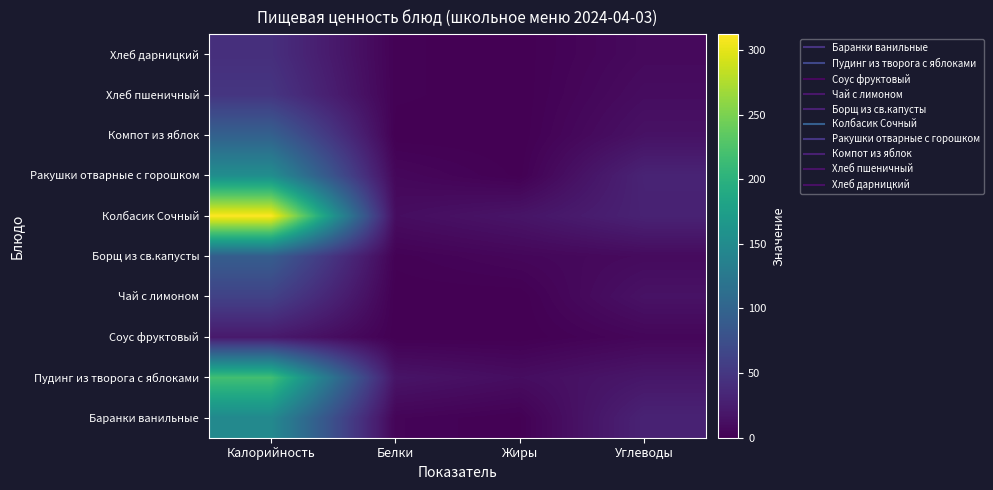

Reading left to right, list all the values displayed in this chart.

Баранки ванильные: Калорийность=147.4	Белки=3.9	Жиры=1.0	Углеводы=30.4
Пудинг из творога с яблоками: Калорийность=218.0	Белки=16.8	Жиры=10.9	Углеводы=18.8
Соус фруктовый: Калорийность=21.6	Белки=0.2	Жиры=0.0	Углеводы=5.2
Чай с лимоном: Калорийность=61.0	Белки=0.1	Жиры=0.0	Углеводы=15.2
Борщ из св.капусты: Калорийность=92.0	Белки=1.8	Жиры=5.5	Углеводы=8.9
Колбасик Сочный: Калорийность=312.3	Белки=10.8	Жиры=17.1	Углеводы=29.7
Ракушки отварные с горошком: Калорийность=153.6	Белки=6.0	Жиры=0.7	Углеводы=31.0
Компот из яблок: Калорийность=96.0	Белки=0.2	Жиры=0.0	Углеводы=15.0
Хлеб пшеничный: Калорийность=48.8	Белки=1.6	Жиры=0.0	Углеводы=10.6
Хлеб дарницкий: Калорийность=42.0	Белки=1.5	Жиры=0.2	Углеводы=7.8